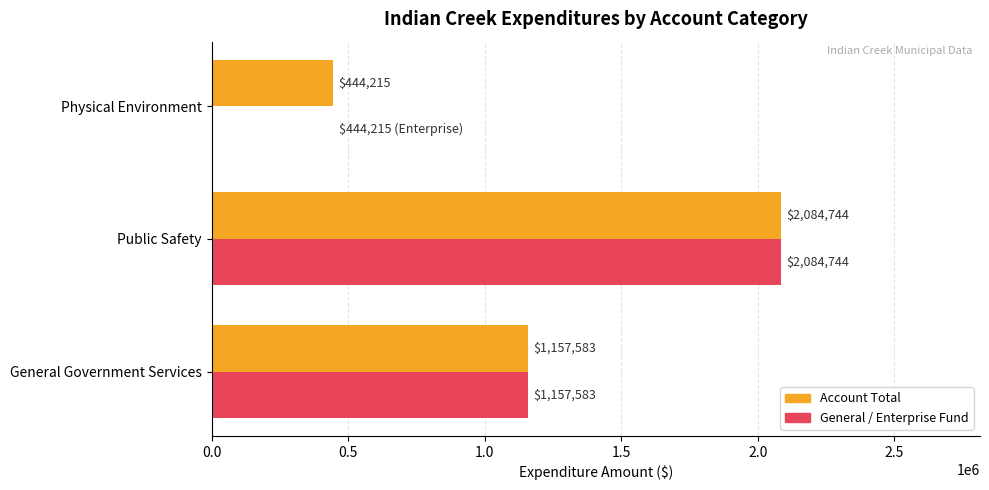

At which category does the chart reach its peak across all series?

Public Safety